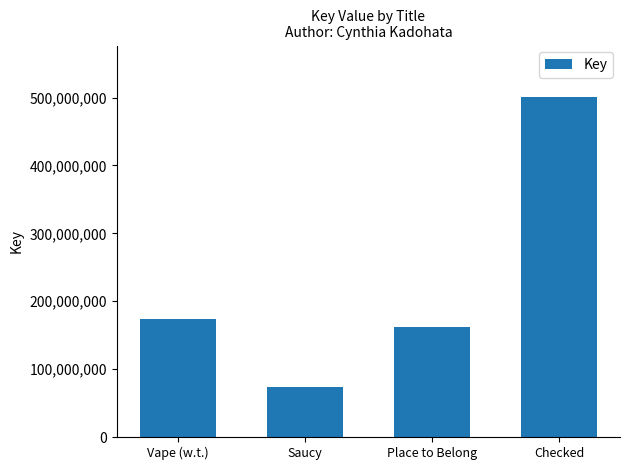

What is the minimum value shown in the chart?

73359627